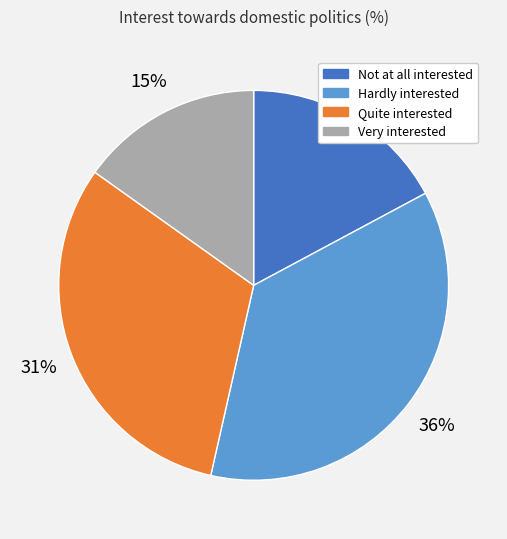

Which has a higher value, Not at all interested or Hardly interested?

Hardly interested